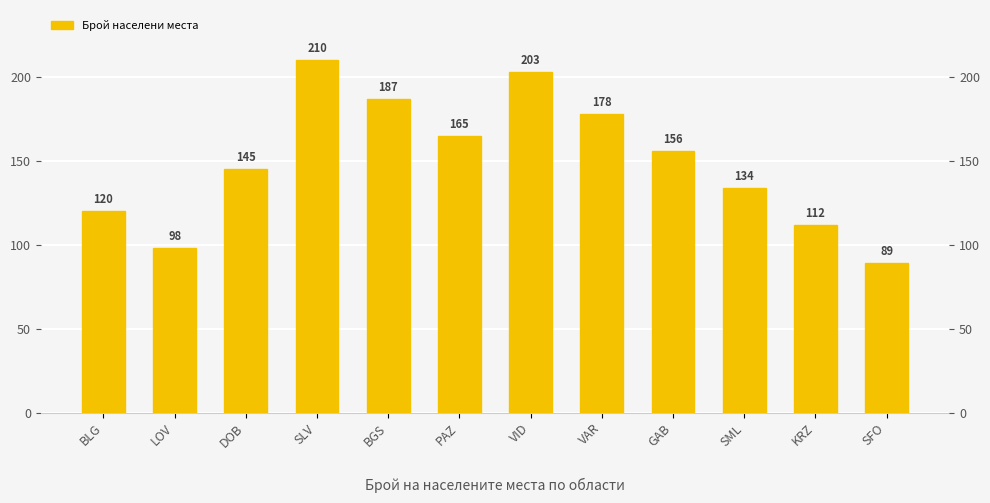

At which label is the value closest to 149?

DOB